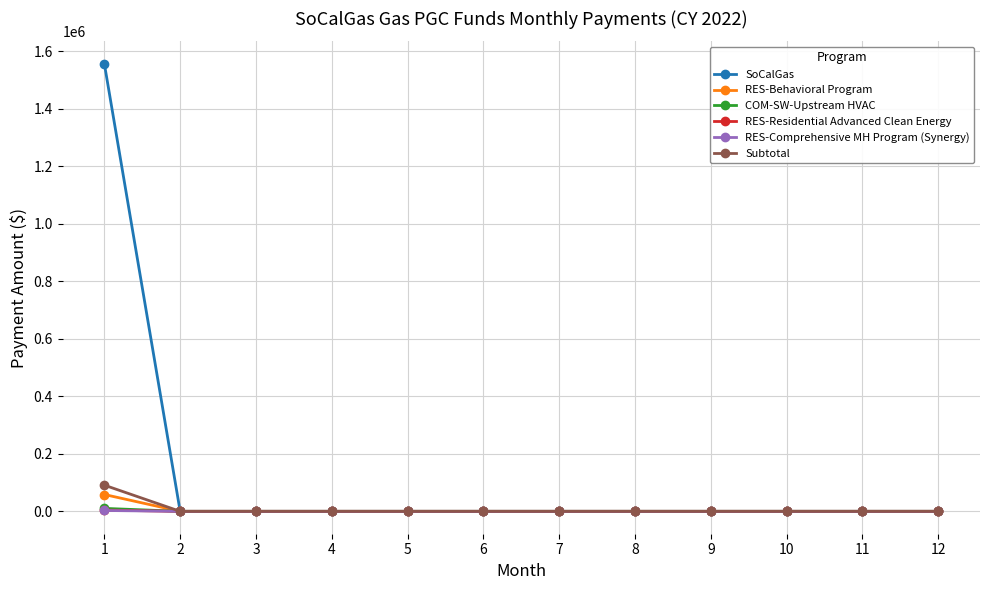

At which category is the sum across all series the highest?

1